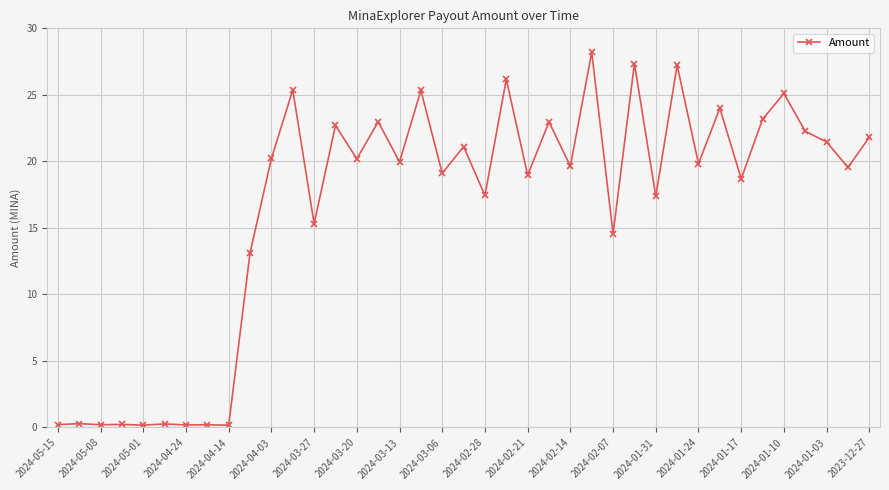

How many data points does each series have?

39